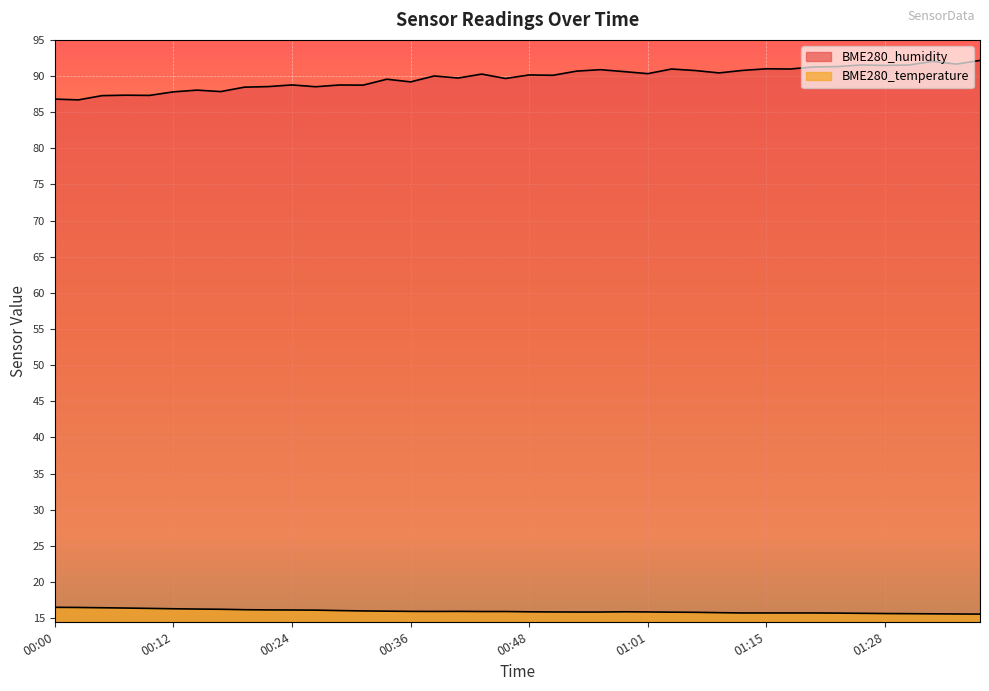

What is the smallest value displayed?

15.6